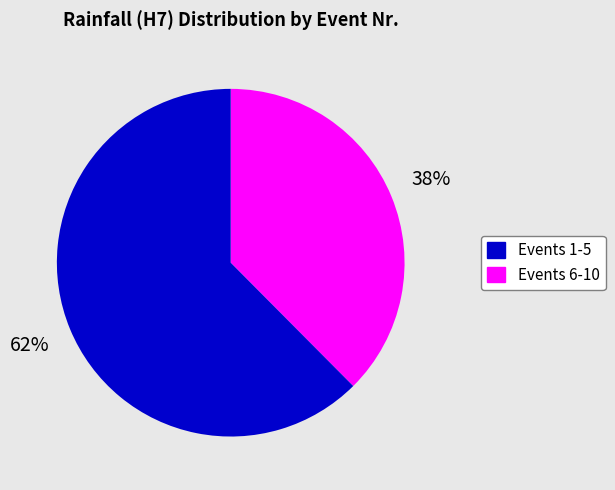

Does any single category account for the majority?

Yes